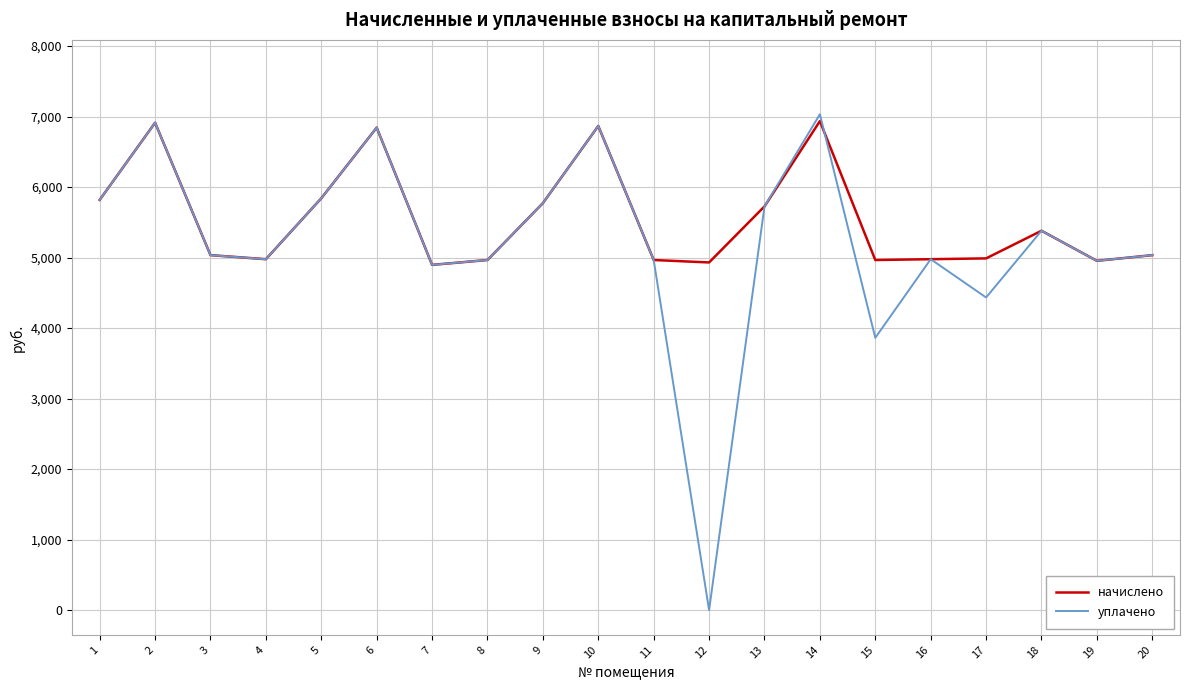

The value of уплачено at 5 is 1690.1. True or false?

False